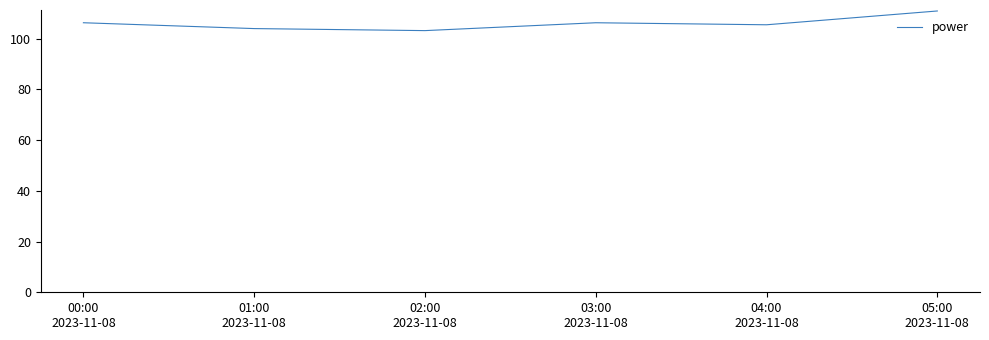

What is the average value?

106.0